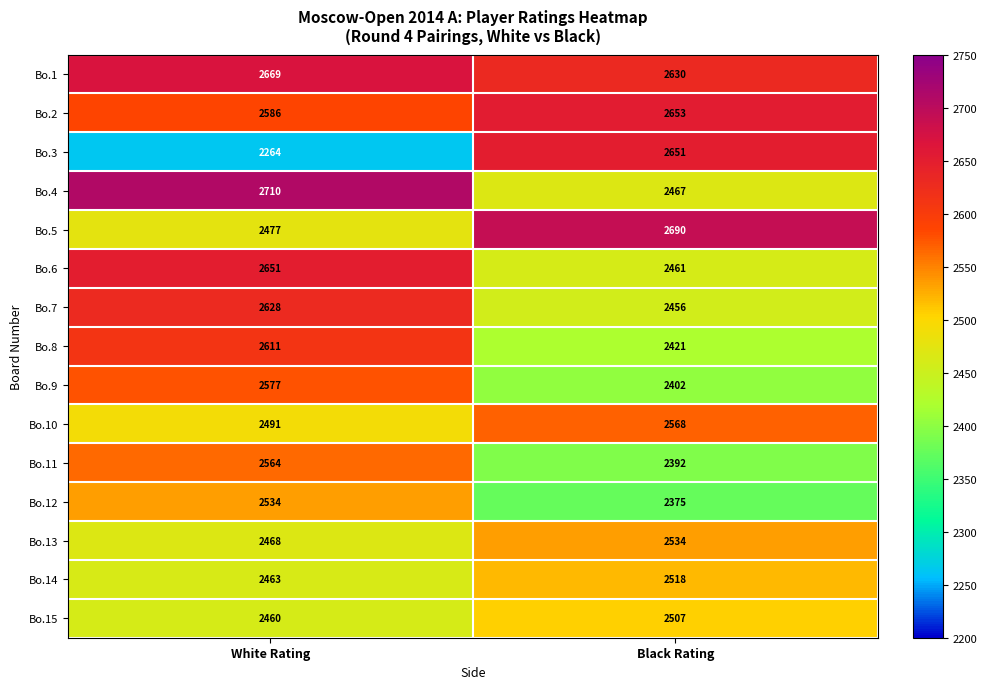

Rank the series at White Rating from highest to lowest value.

Bo.4, Bo.1, Bo.6, Bo.7, Bo.8, Bo.2, Bo.9, Bo.11, Bo.12, Bo.10, Bo.5, Bo.13, Bo.14, Bo.15, Bo.3